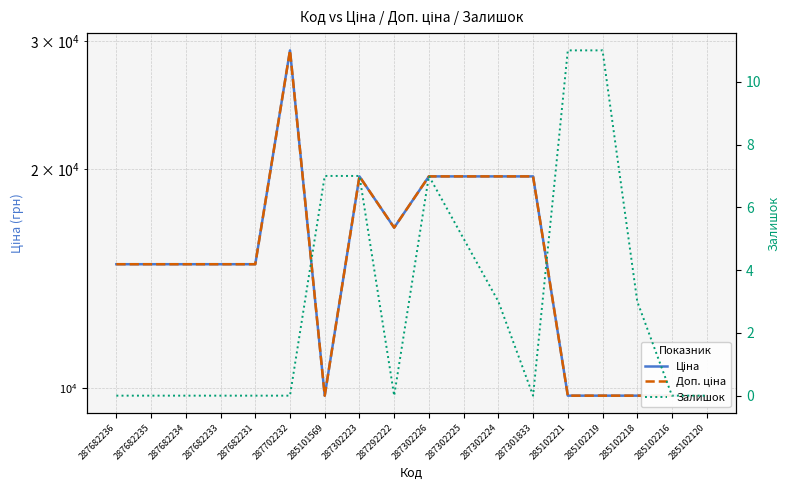

What is the average value of the Ціна series?

15353.0